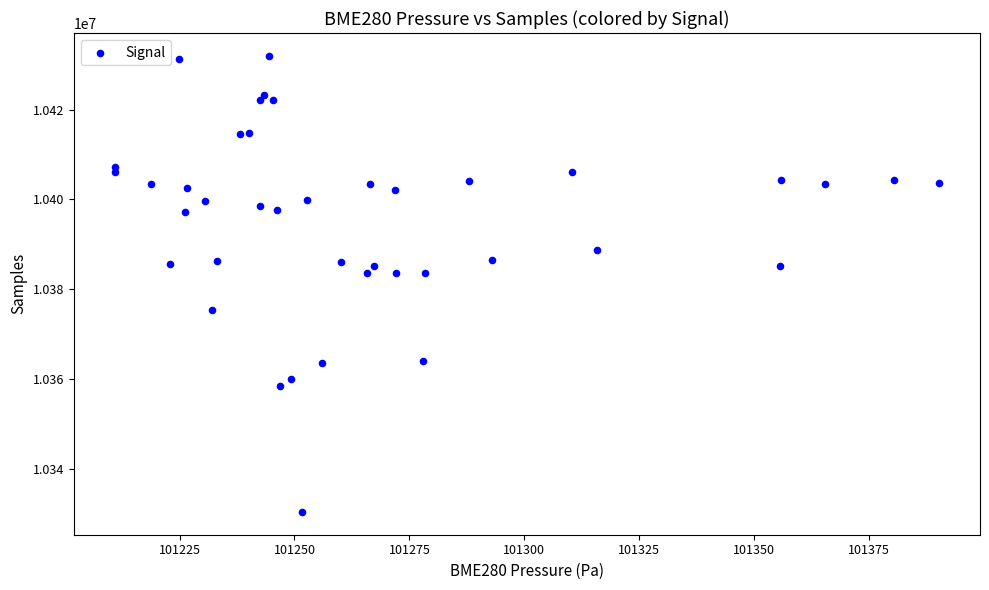

What is the range of Y values (max minus min)?

101561